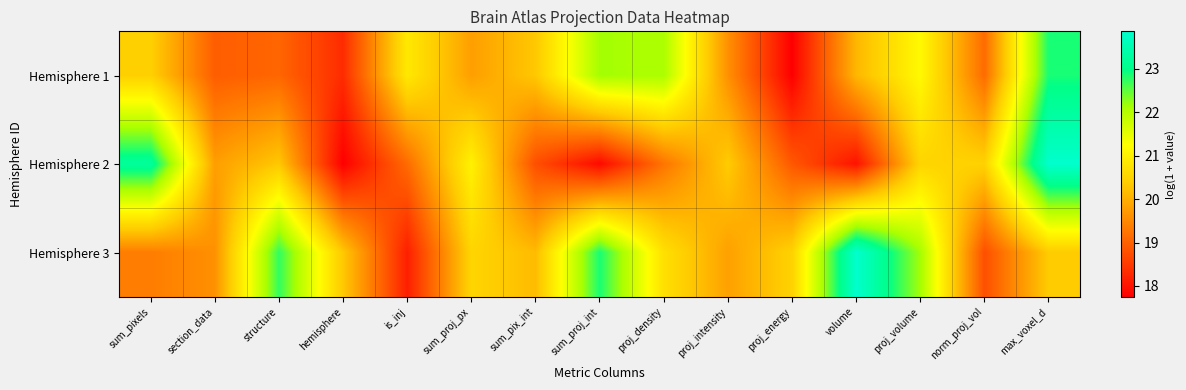

Which series has the largest total across all categories?

Hemisphere 3